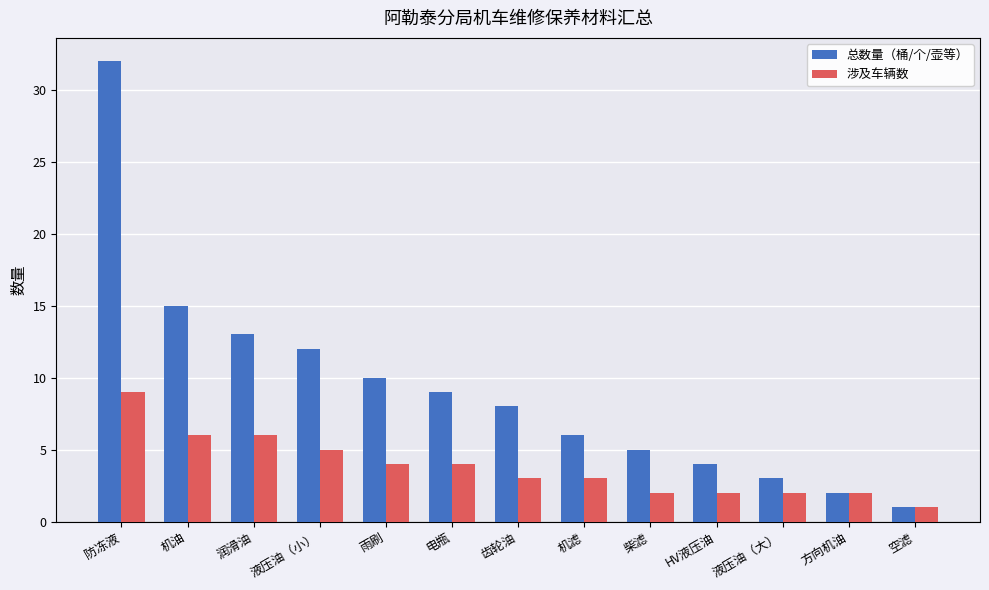

Are the bars grouped side by side (vs. stacked)?

Yes